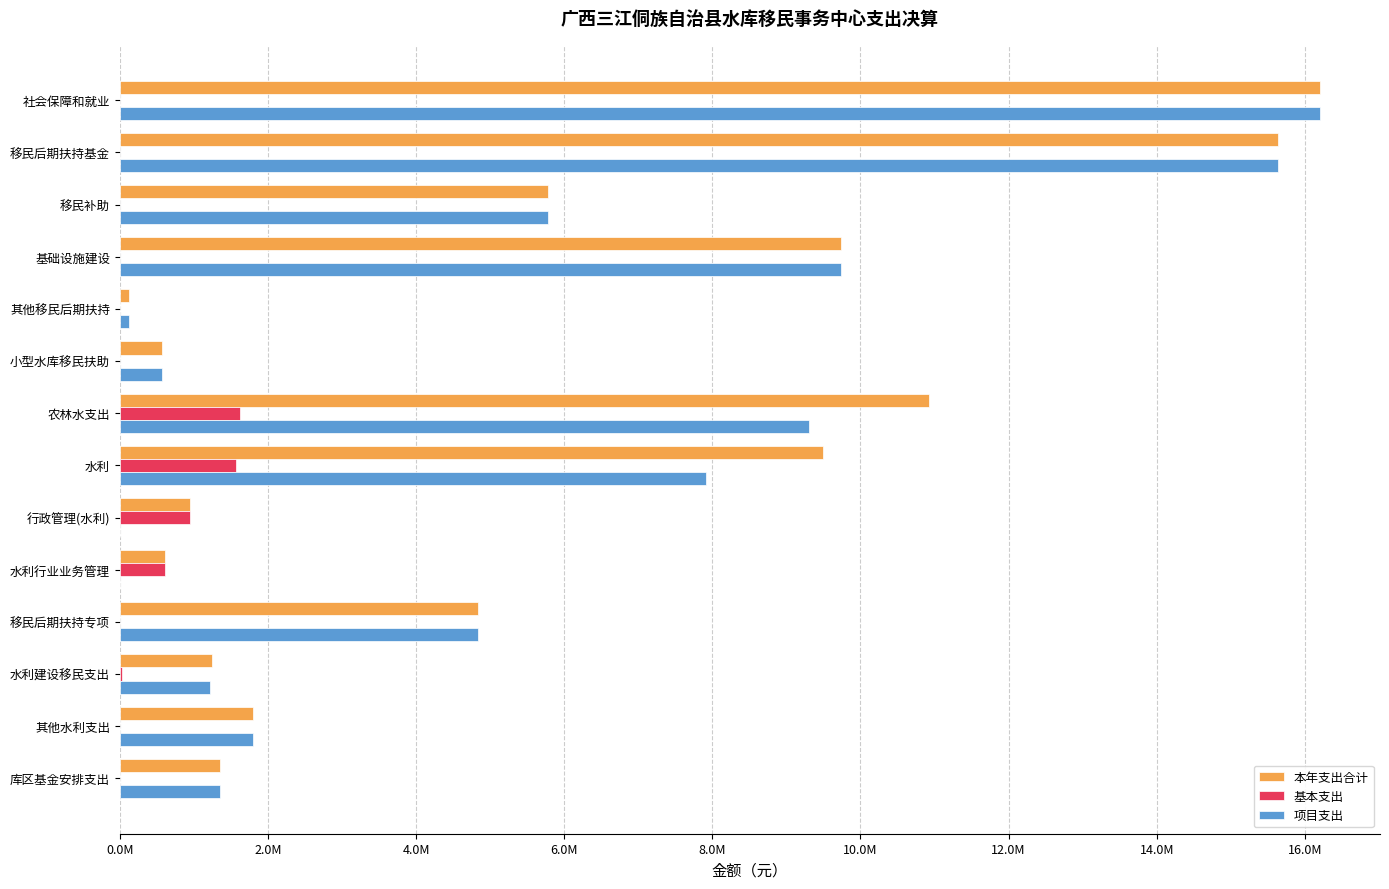

Which series has the largest range (max minus min)?

项目支出